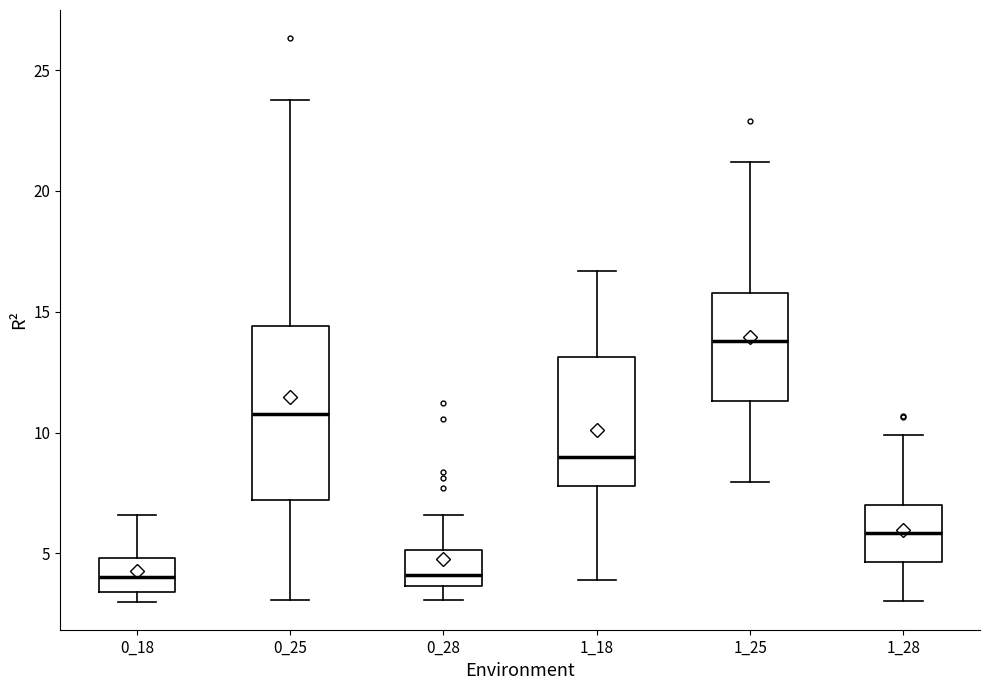

Reading left to right, read every box against the y-axis: the position of its median line, the range the box covers, and the ends of its whiskers. The values are not printed on the chart, so give them approximately, as read against the axis.

0_18: median 4.0, box 3.5 to 5.0, whiskers 3.0 to 6.5
0_25: median 11.0, box 7.0 to 14.5, whiskers 3.0 to 24.0
0_28: median 4.0, box 3.5 to 5.0, whiskers 3.0 to 6.5
1_18: median 9.0, box 8.0 to 13.0, whiskers 4.0 to 16.5
1_25: median 14.0, box 11.5 to 16.0, whiskers 8.0 to 21.0
1_28: median 6.0, box 4.5 to 7.0, whiskers 3.0 to 10.0